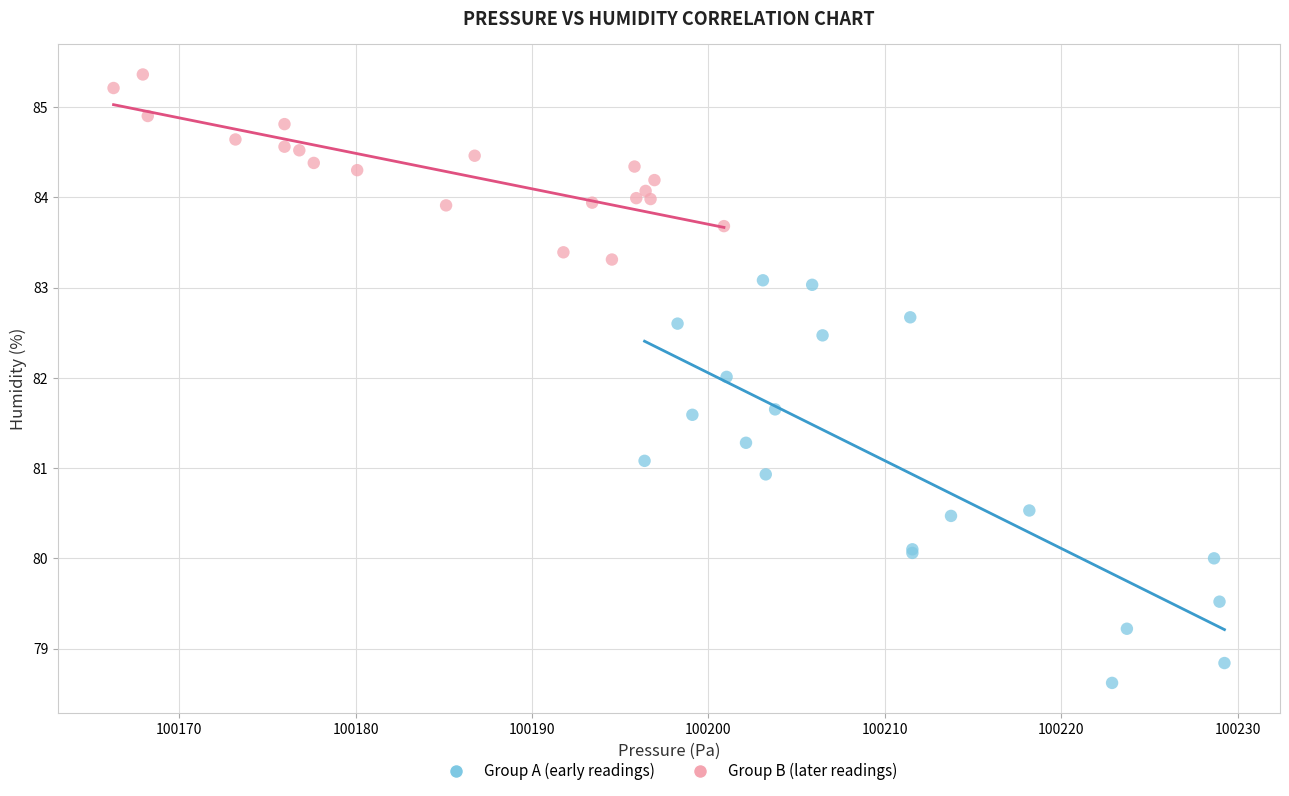

Which series has the largest Y range (max minus min)?

Group A (early readings)